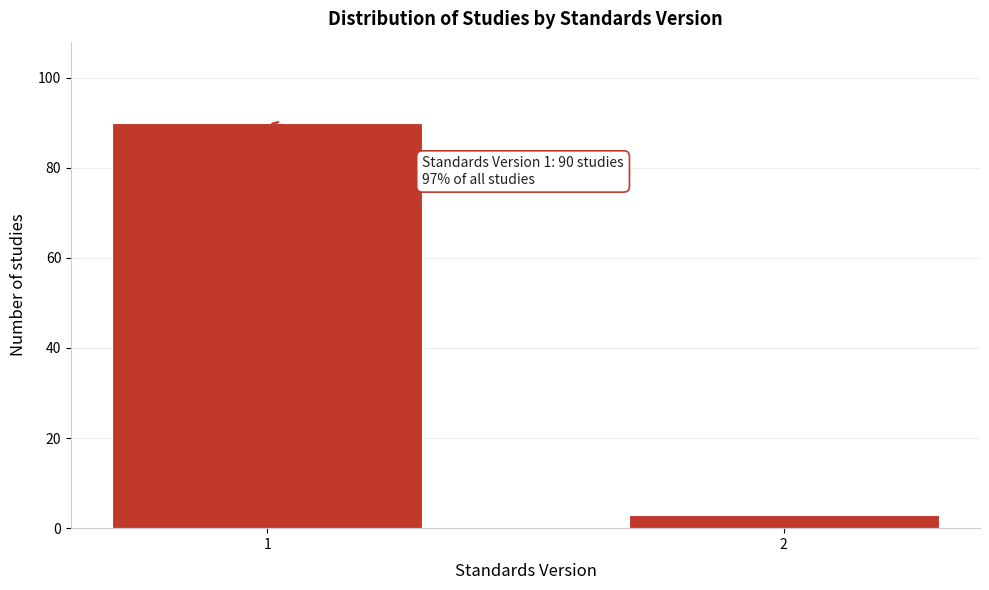

Reading left to right, what are all the values shown in this chart?

90	3